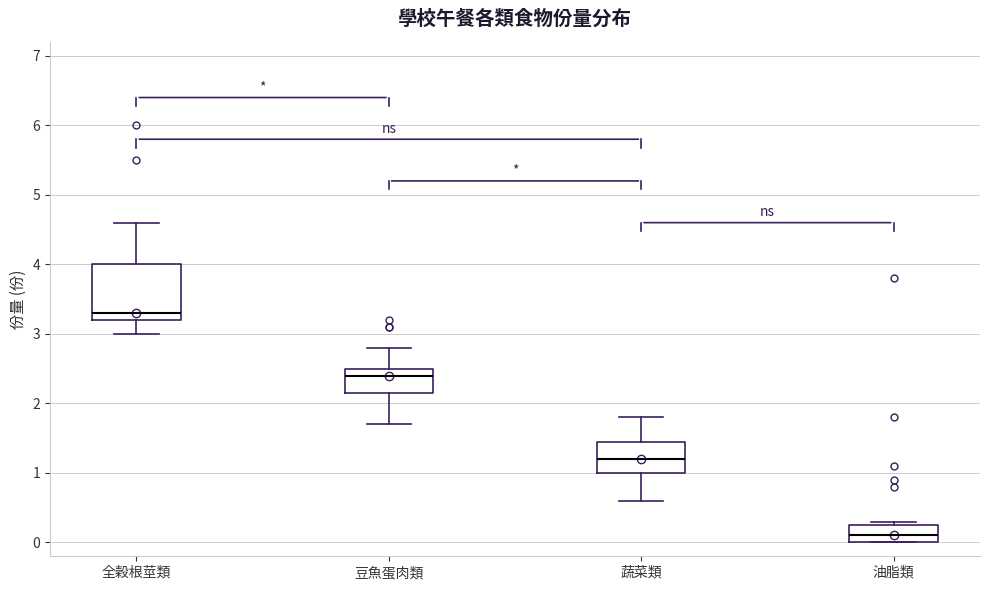

Where does the median line of the box for 豆魚蛋肉類 sit on the y-axis? The values are not printed on the chart, so give them approximately, as read against the axis.

2.4